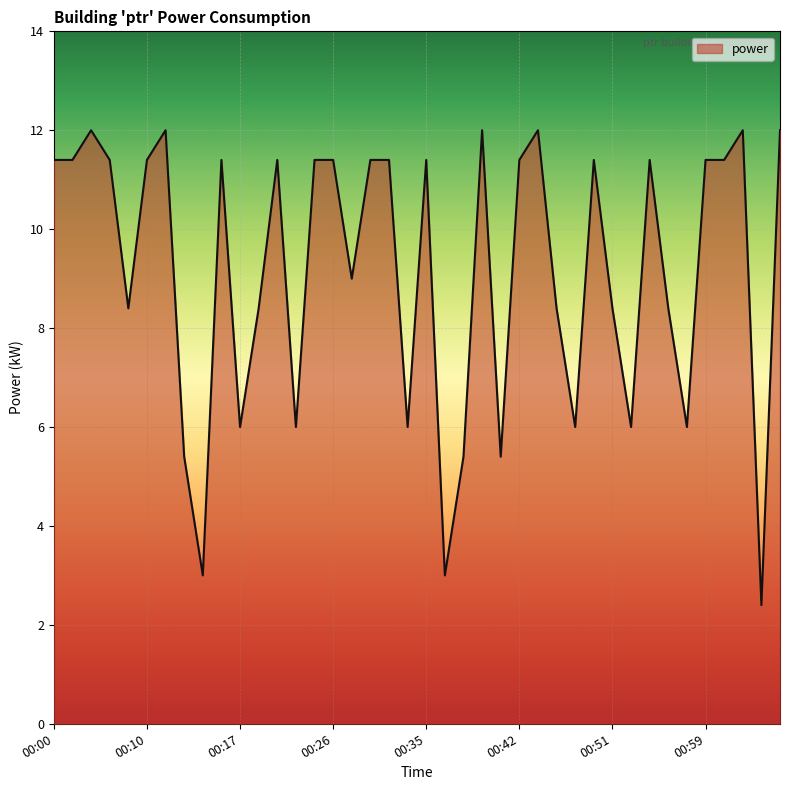

What is the greatest value displayed?

12.0